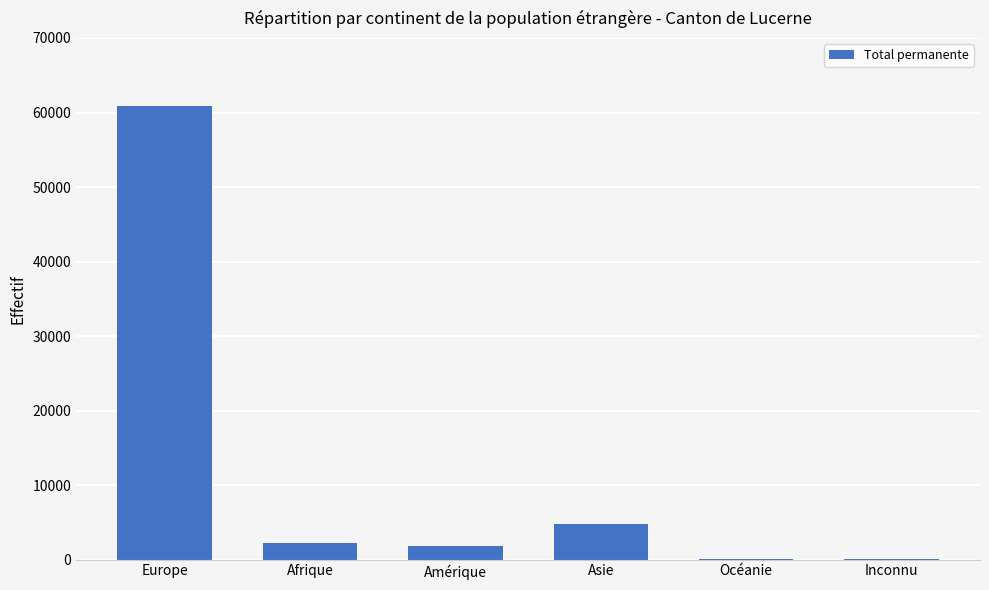

How many series are shown in this chart?

1